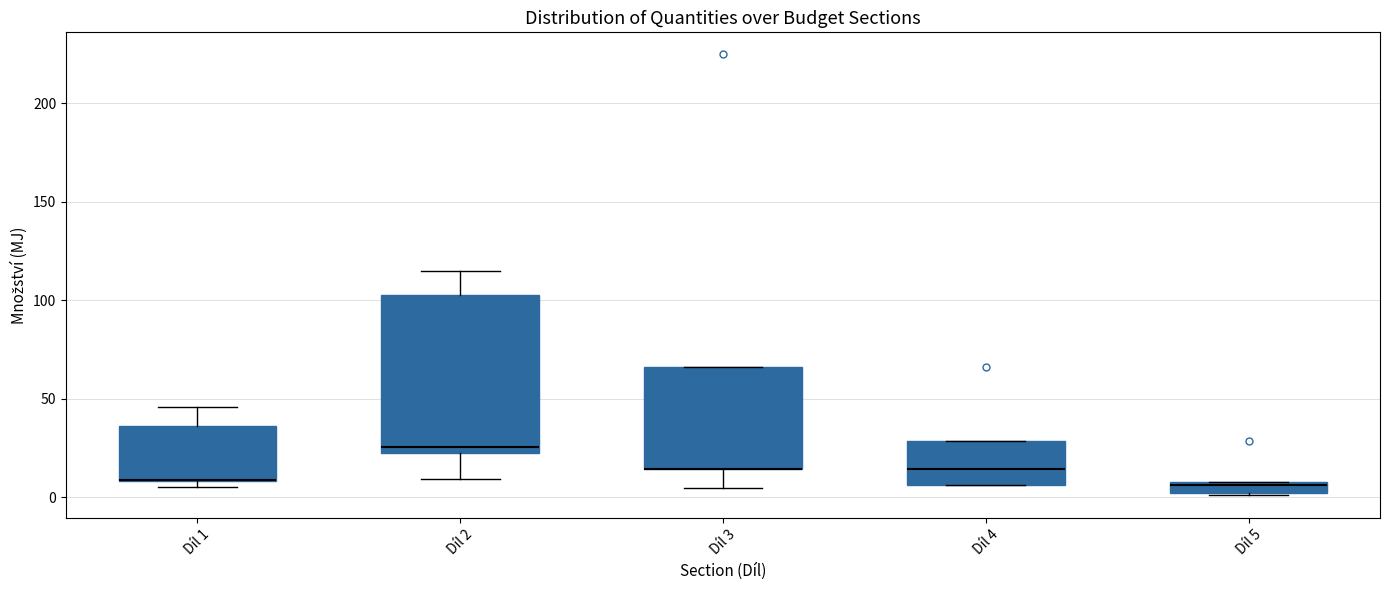

Where does the lower whisker of the box for Díl 3 end on the y-axis? The values are not printed on the chart, so give them approximately, as read against the axis.

5